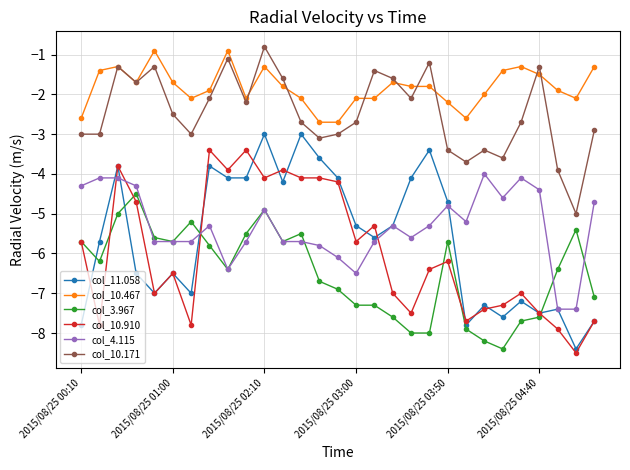

What is the maximum value for col_3.967?

-4.5